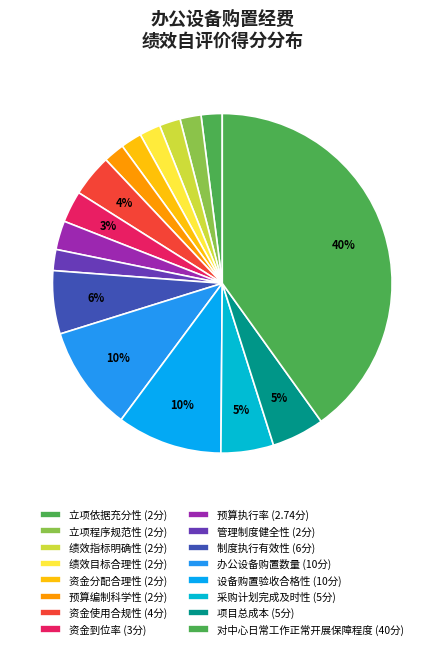

Is there any slice that represents more than half of the pie?

No